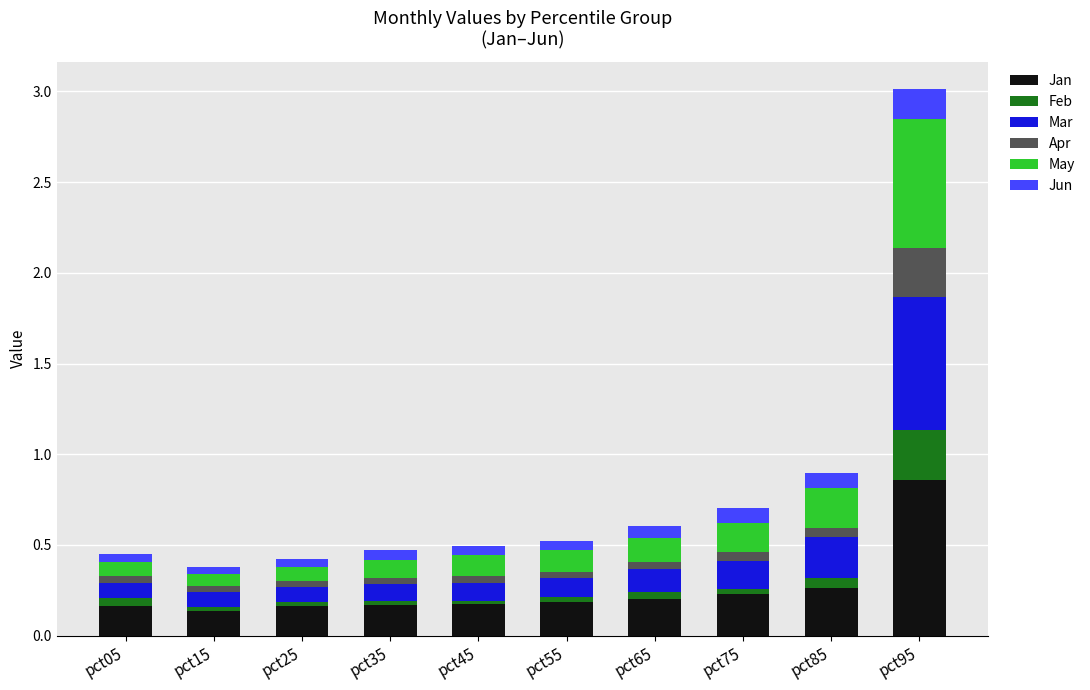

At which label does Jan reach its peak?

pct95